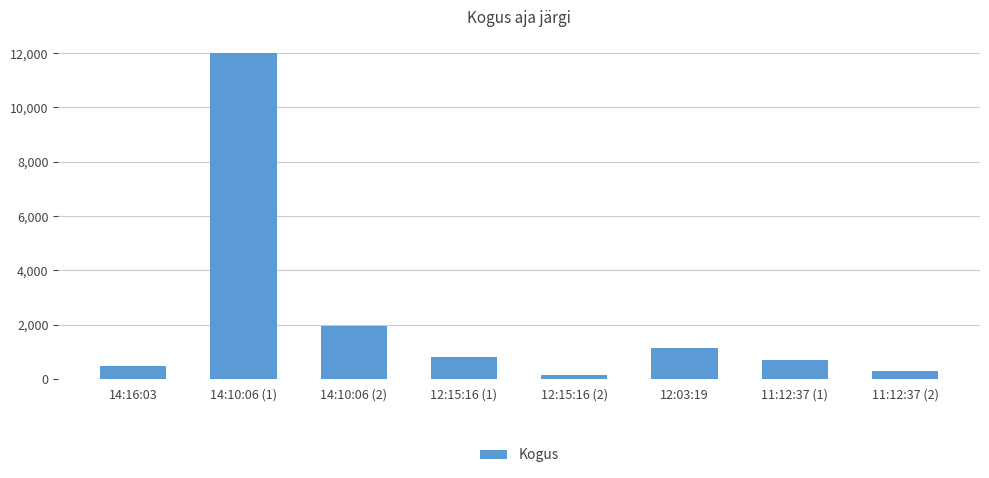

What is the value of the 6th bar from the left?

1136